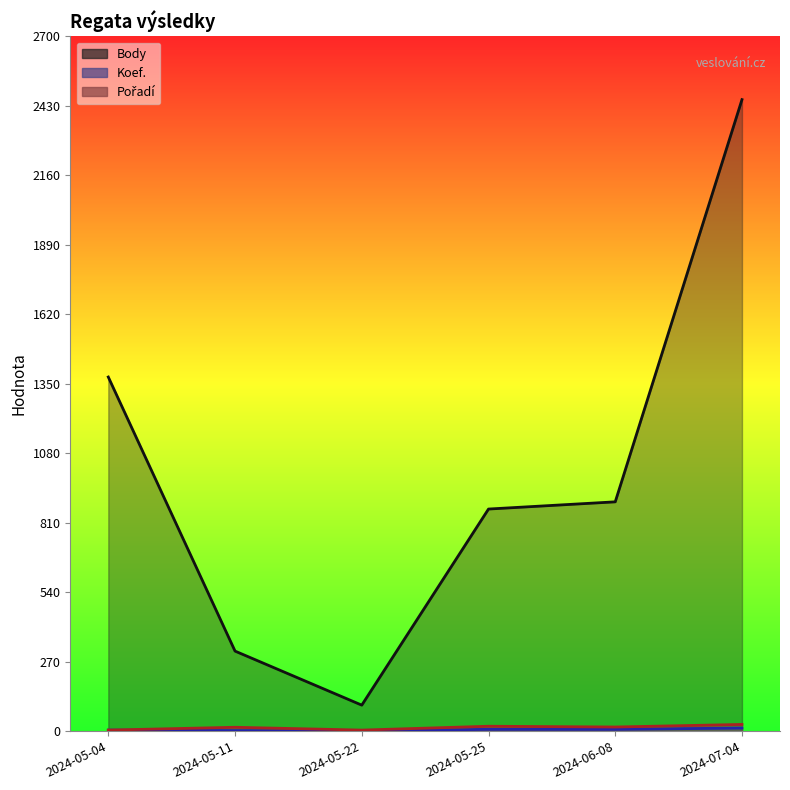

How many lines are shown in the chart?

3